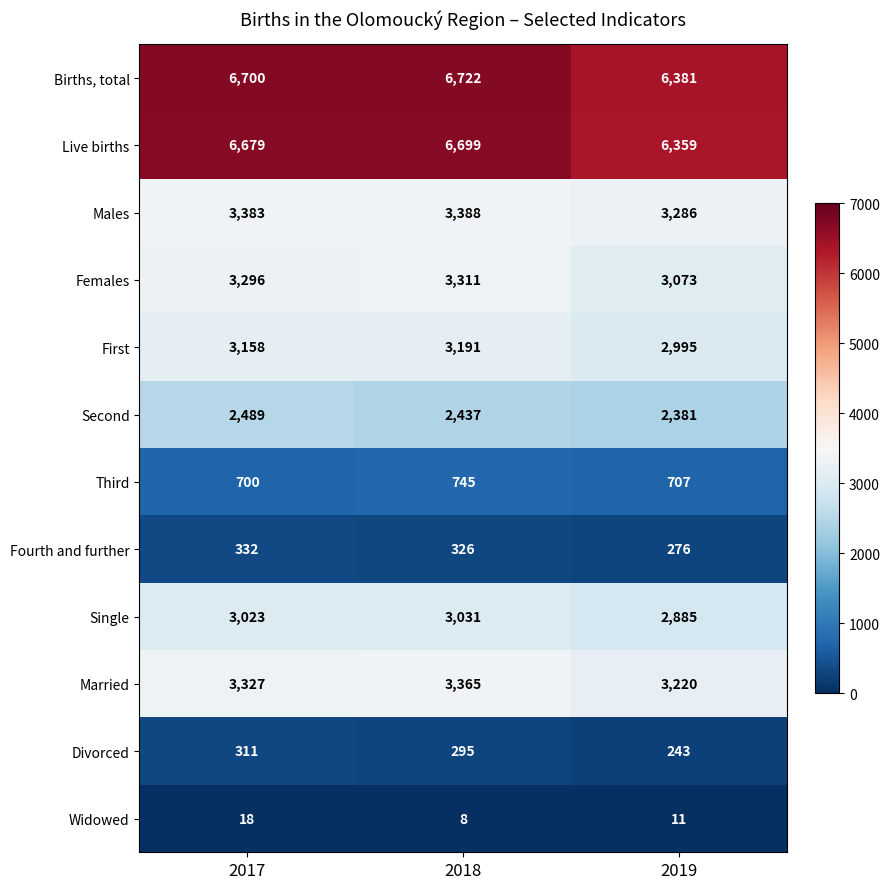

At which label is Second closest to 2435?

2018